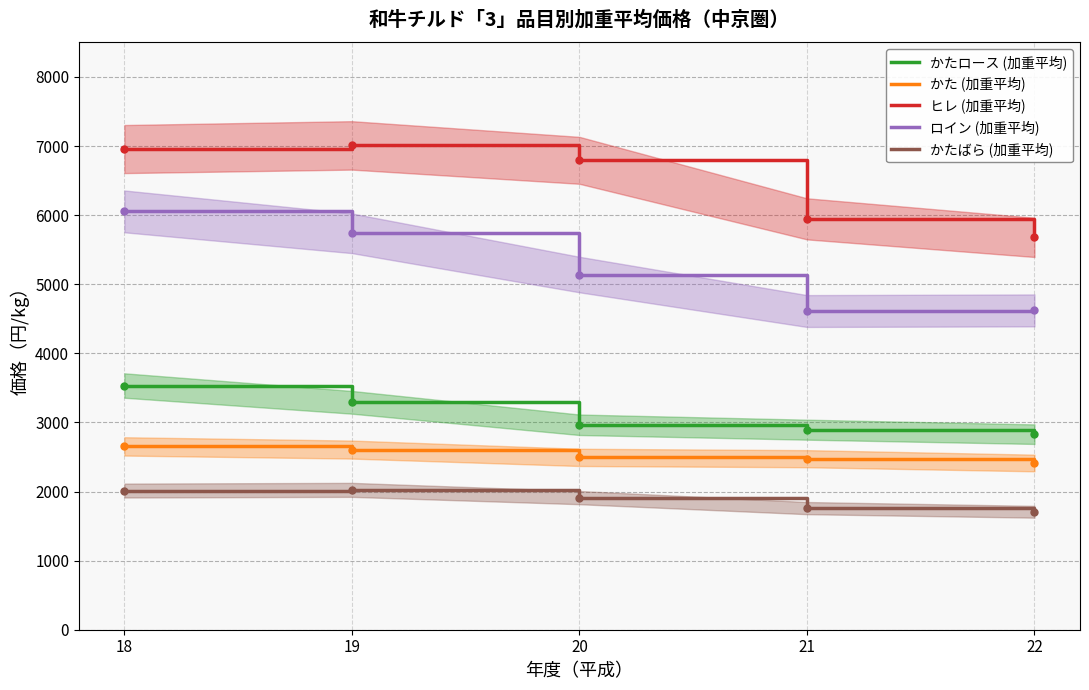

Where is the first local minimum for ロイン (加重平均)?

21